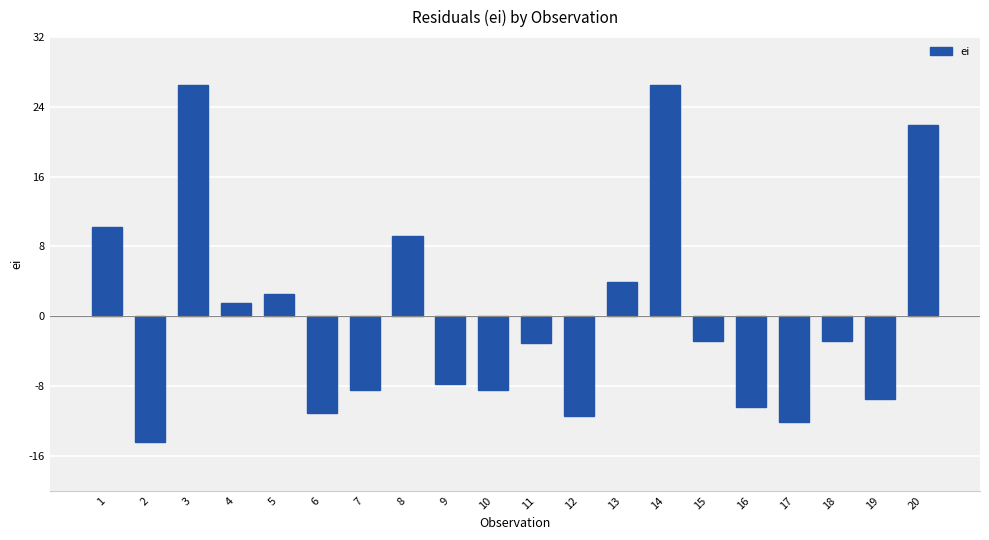

What is the change in value from 10 to 17?

-3.6